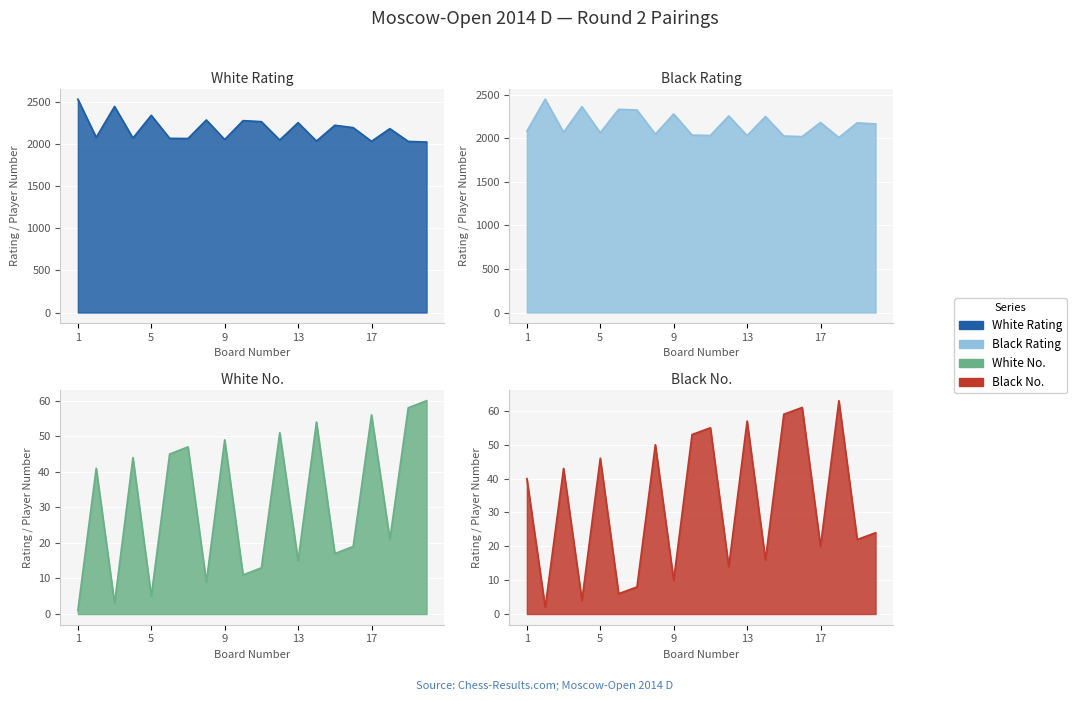

What is the total value across all series at 13?

4351